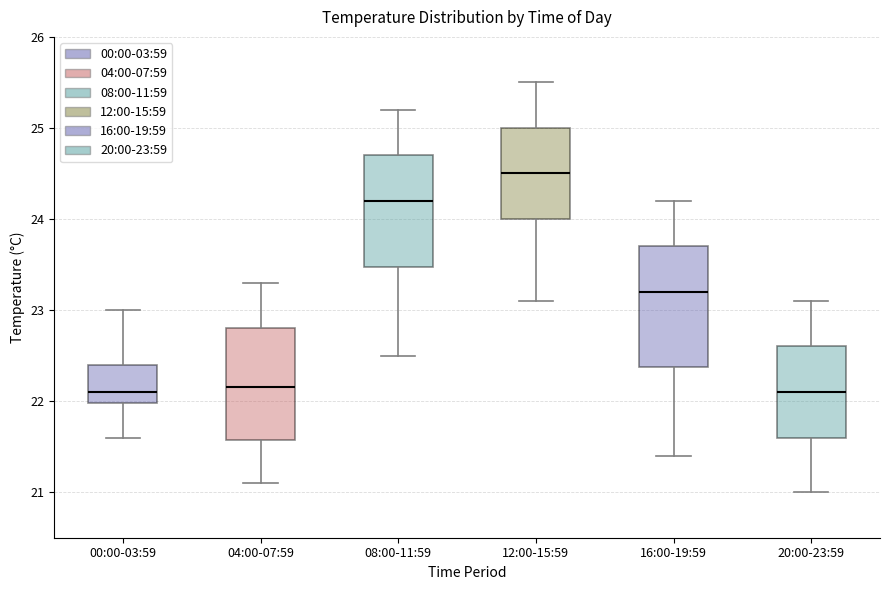

Comparing the boxes themselves (not the whiskers), which one is the tallest?

16:00-19:59